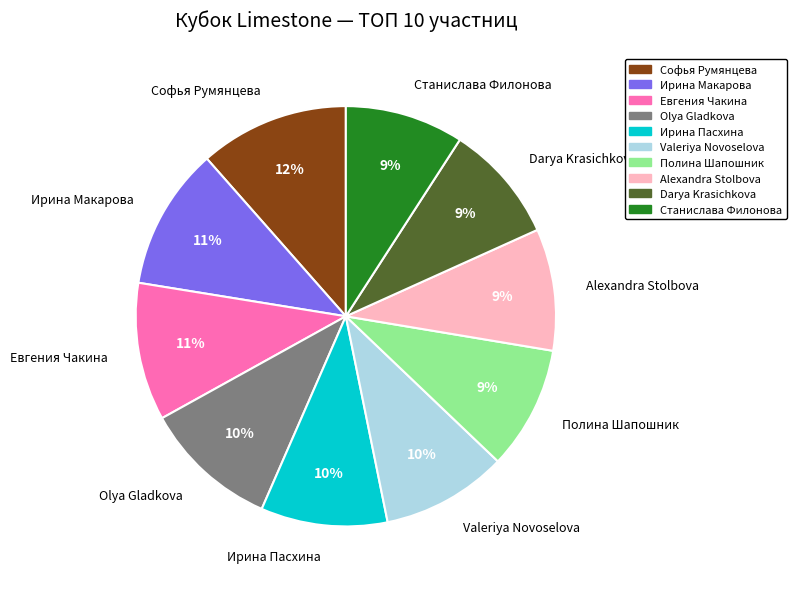

Between Ирина Макарова and Olya Gladkova, which is larger?

Ирина Макарова